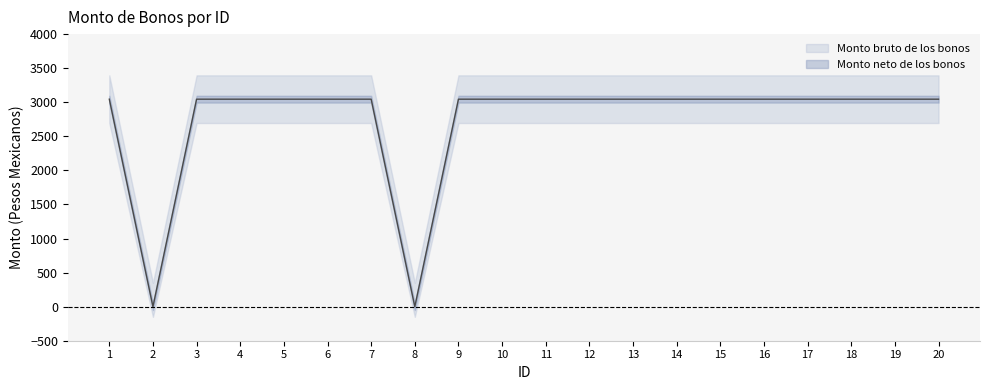

True or false: the data shows 3045 at 12.

True